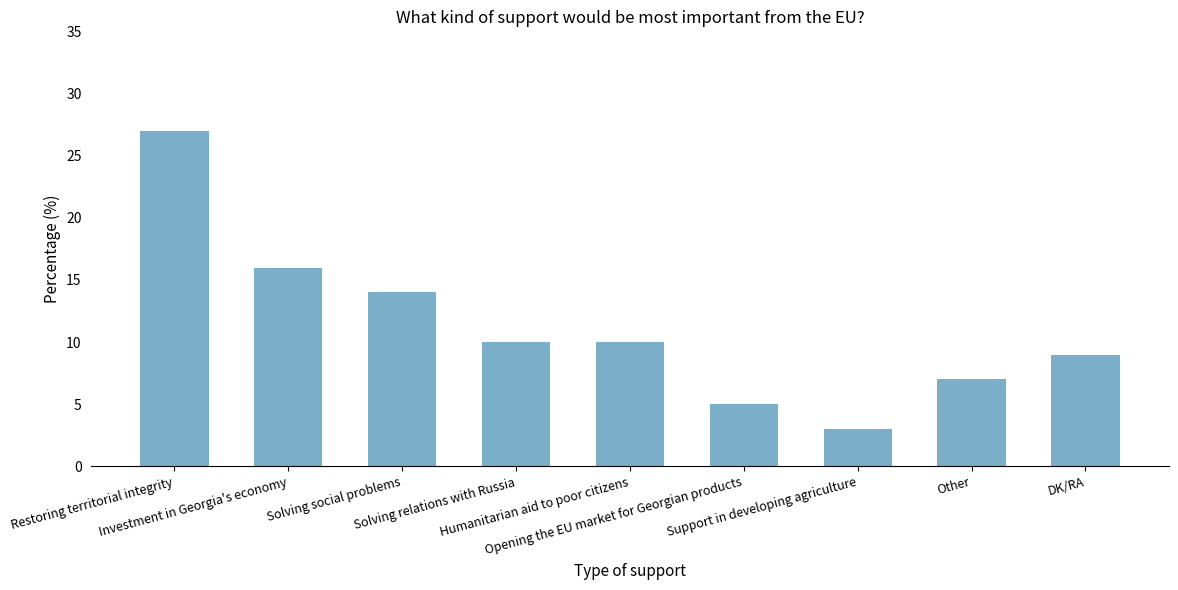

What is the difference between the maximum and minimum values?

24